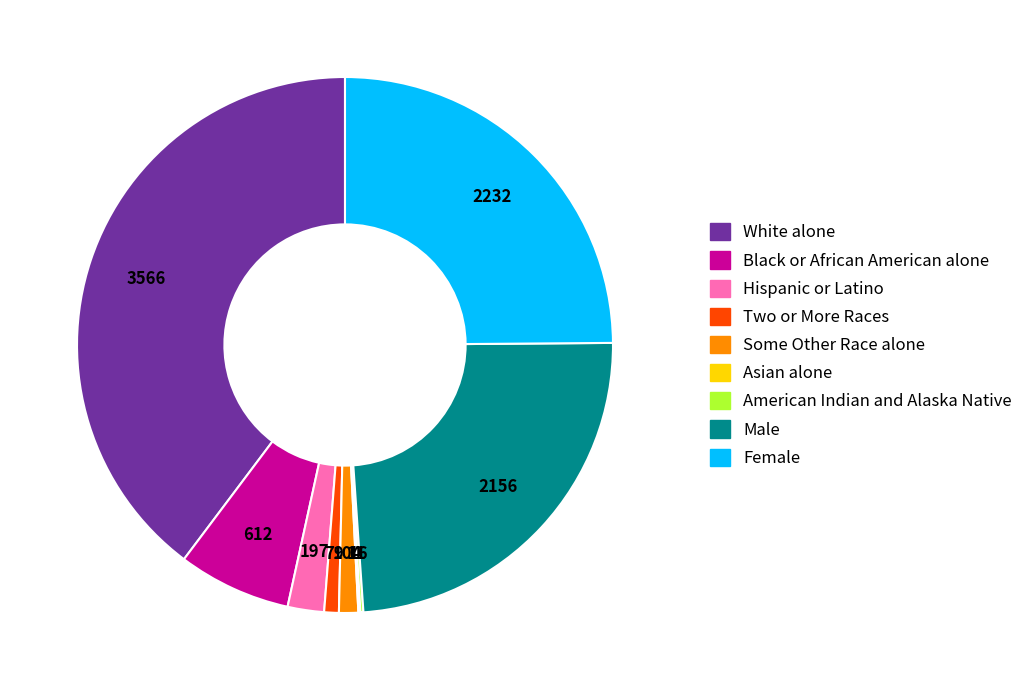

Is there any slice that represents more than half of the pie?

No